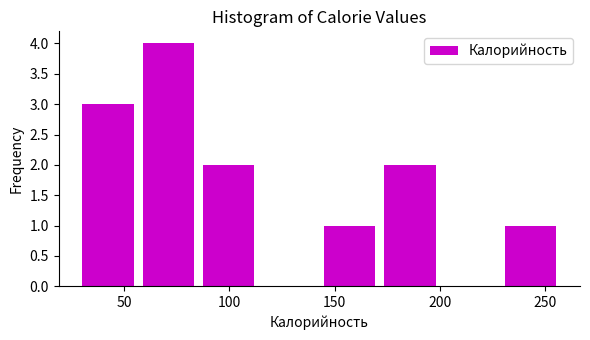

How tall is the bar that spans 30 to 55 on the x-axis? Neither the bar edges nor the heights are printed on the chart, so give them approximately, as read against the axes.

3